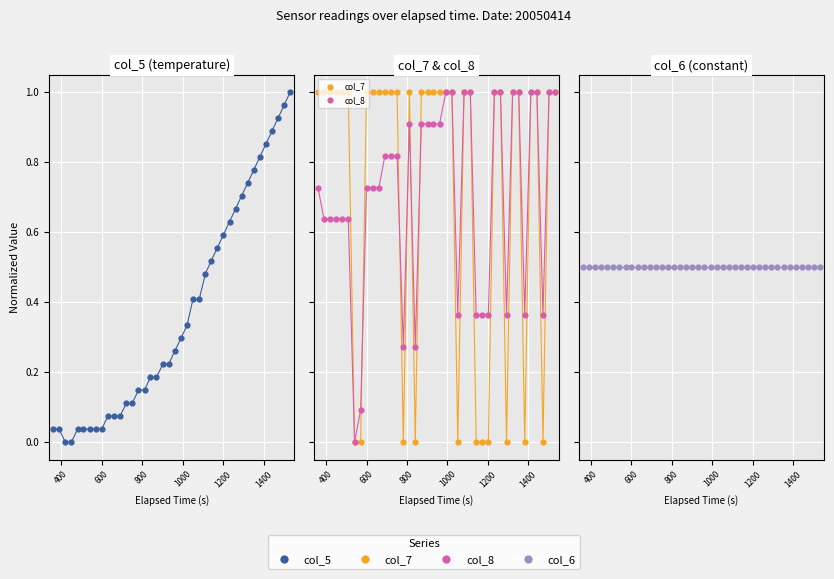

Is the value of col_6 at 32 greater than the value of col_5 at 22?

Yes